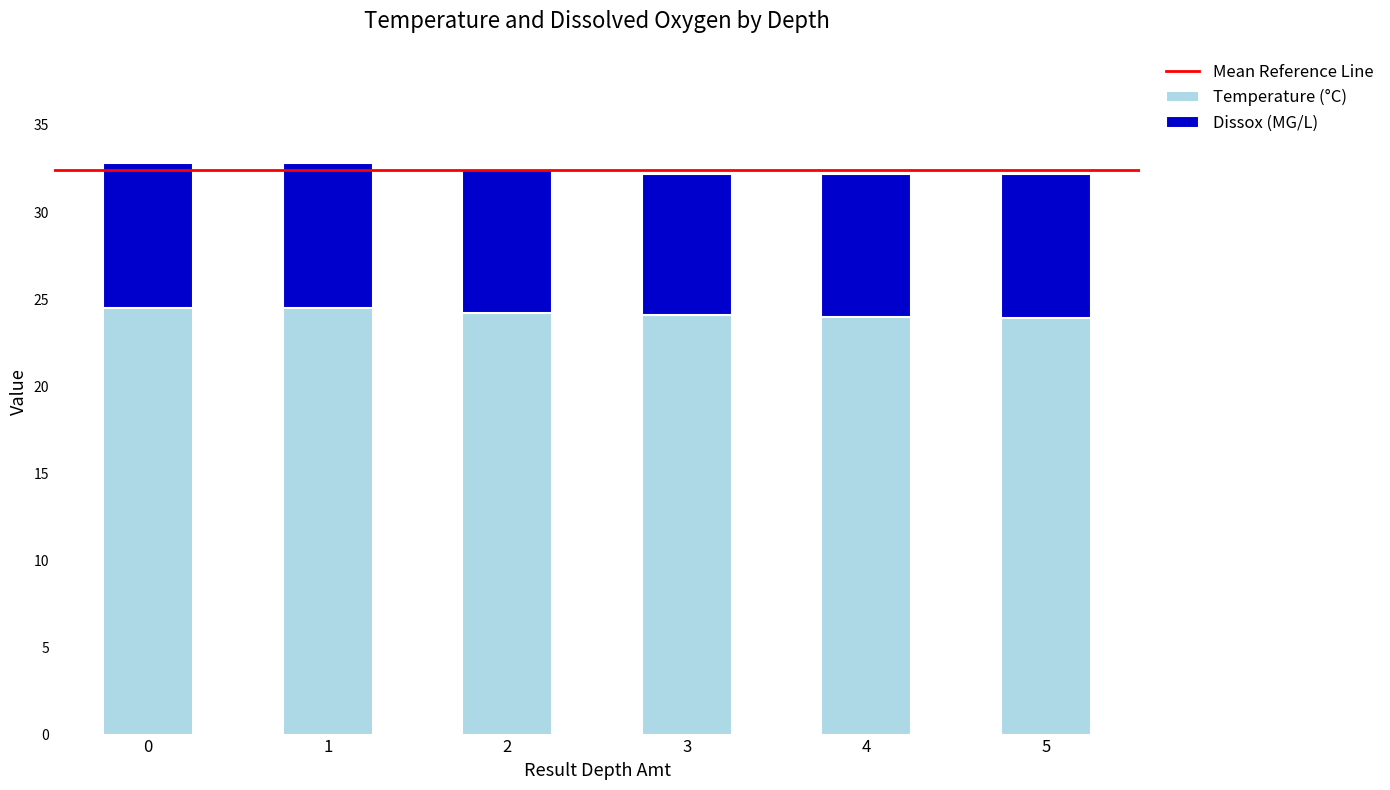

What is the total value across all series at 1?

32.8